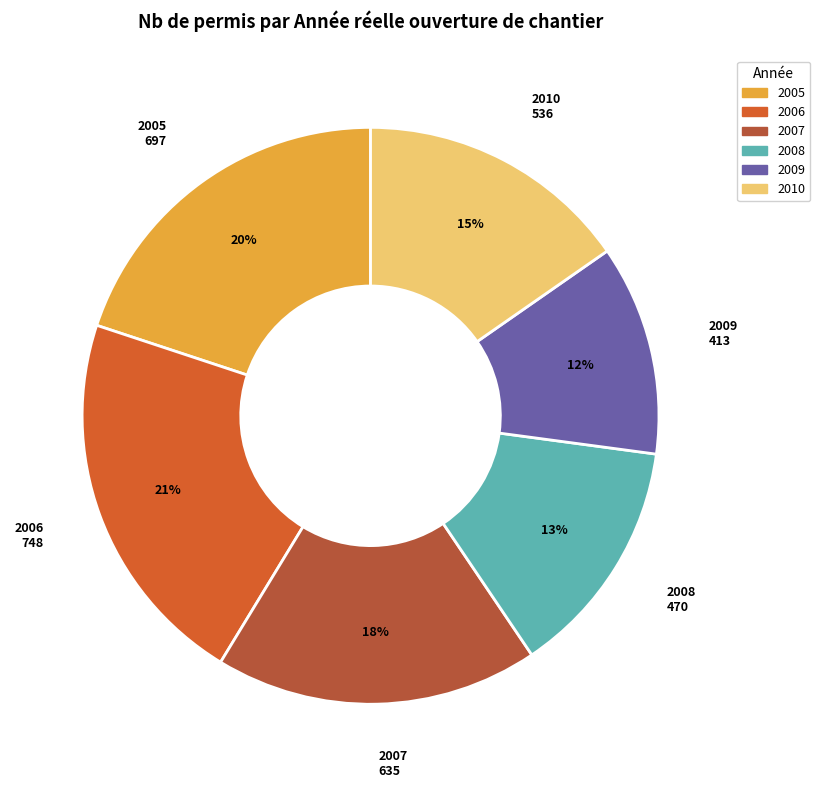

What is the smallest slice in the pie chart?

2009